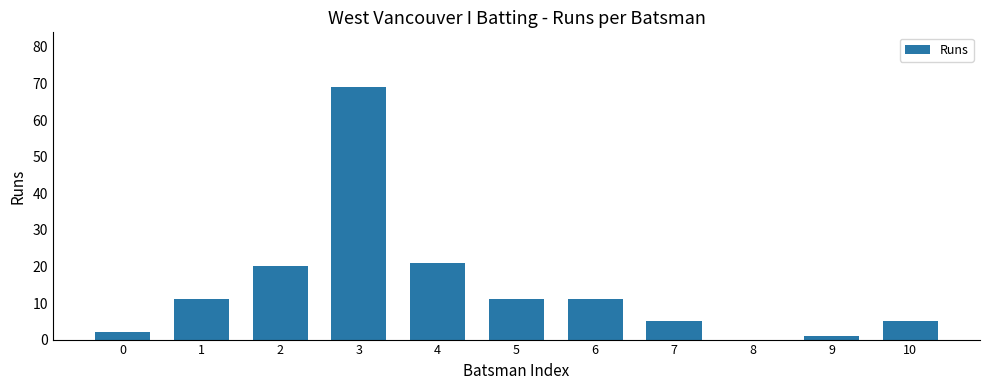

What is the sum of all values?

156